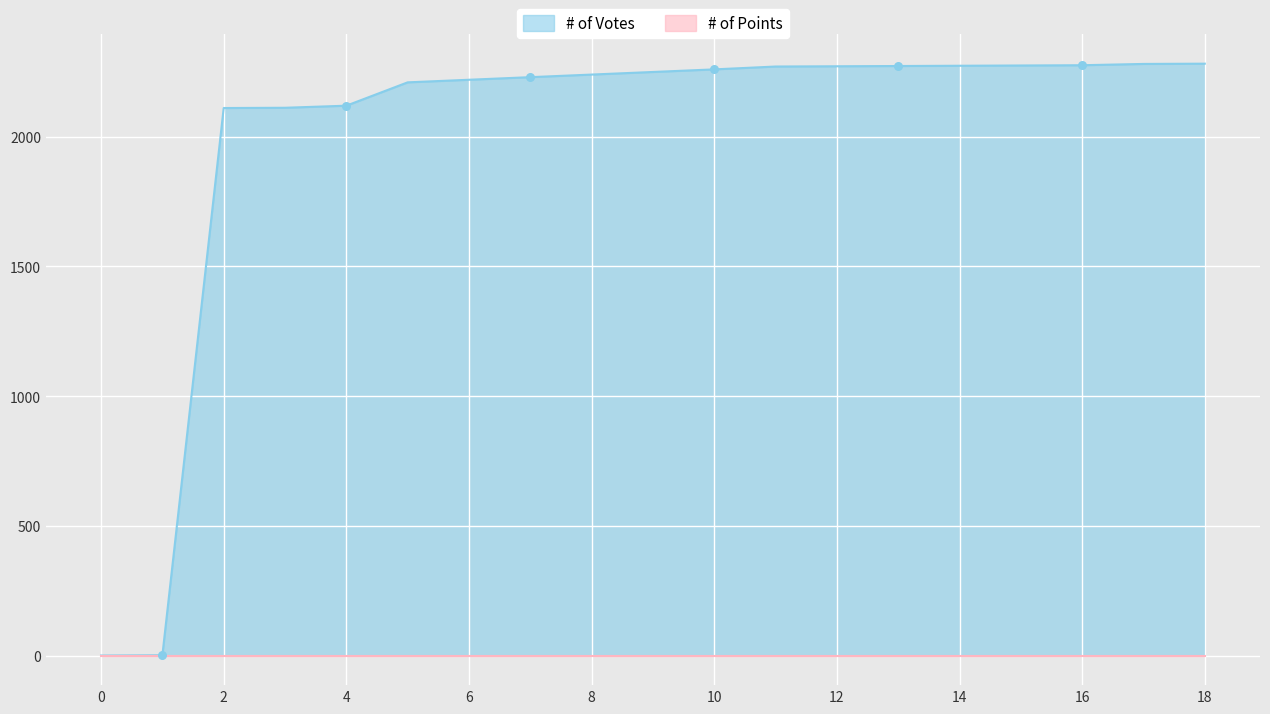

Approximately how many times larger is the value at 14 compared to 4?

1.1